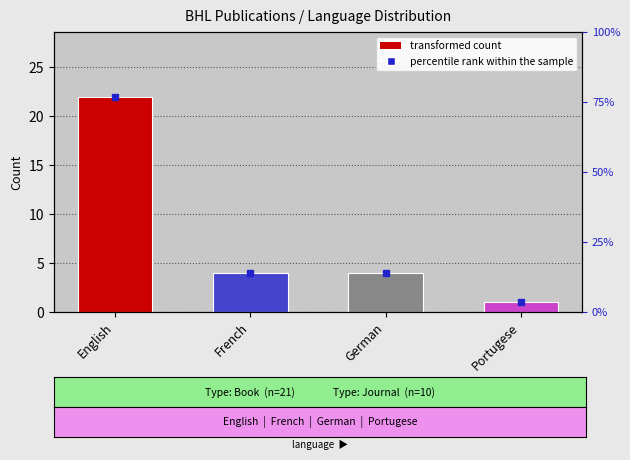

What is the change in value from German to Portugese?

-3